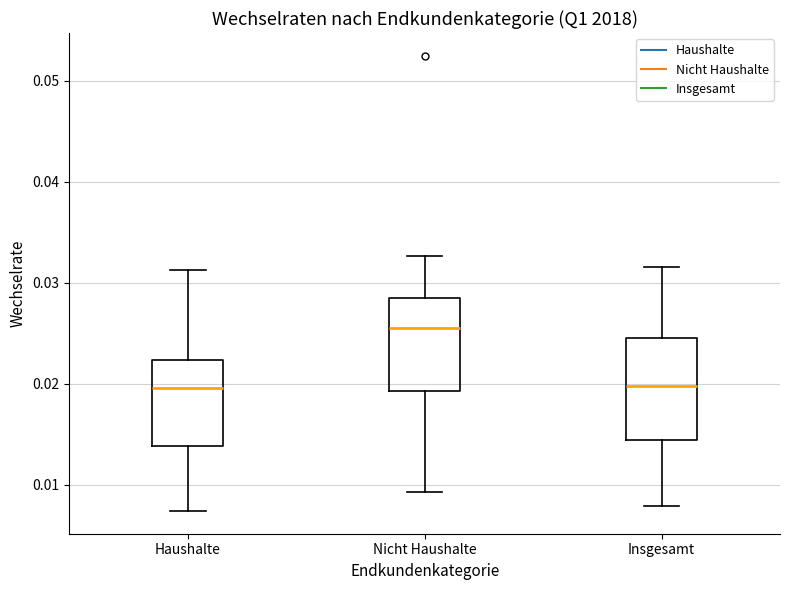

Which box has the highest median line?

Nicht Haushalte